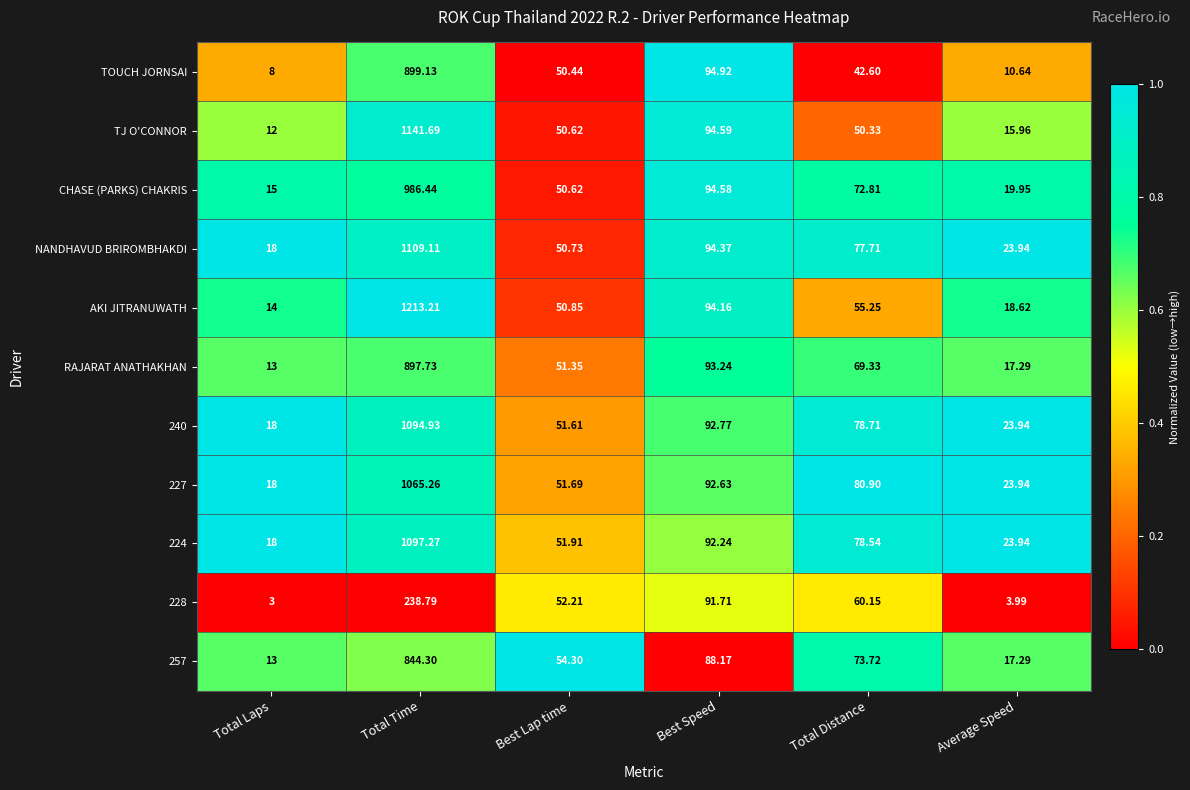

Which series has the widest spread of values?

AKI JITRANUWATH